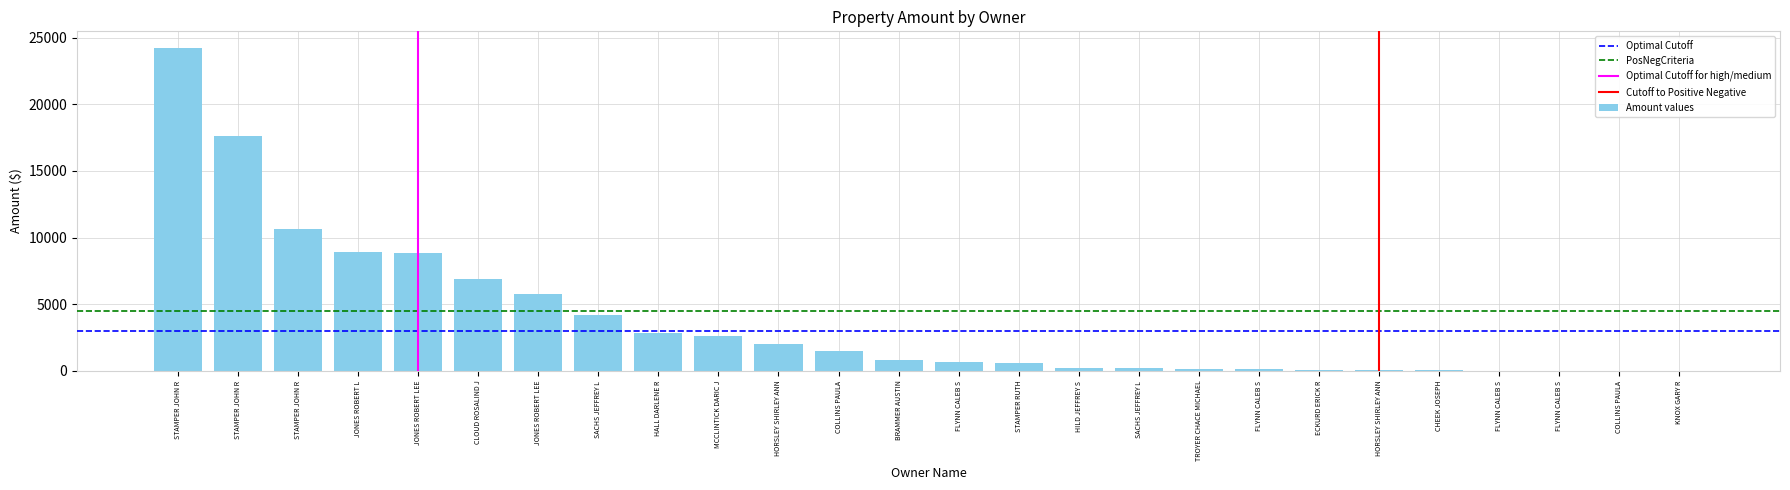

How many data points are above 805?

13